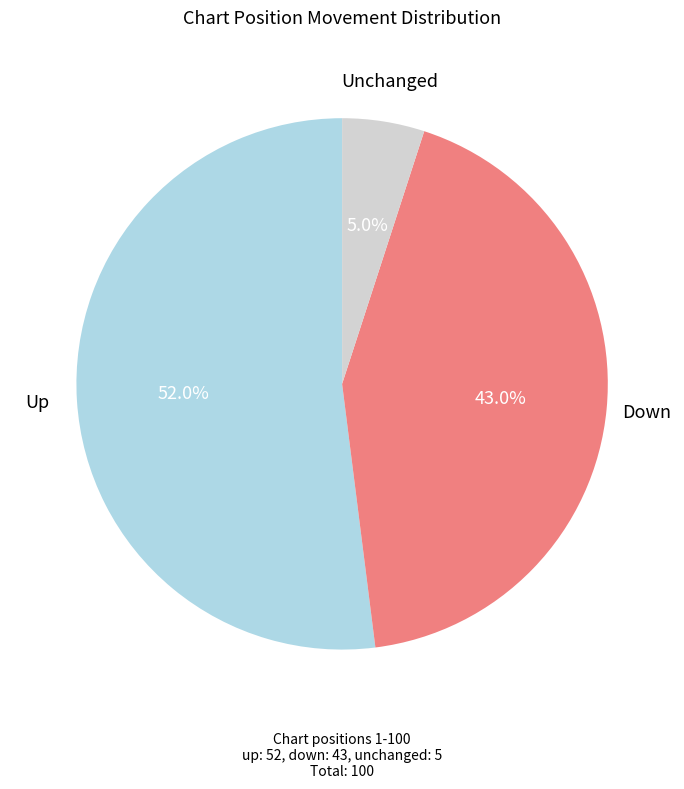

Between Unchanged and Down, which is larger?

Down